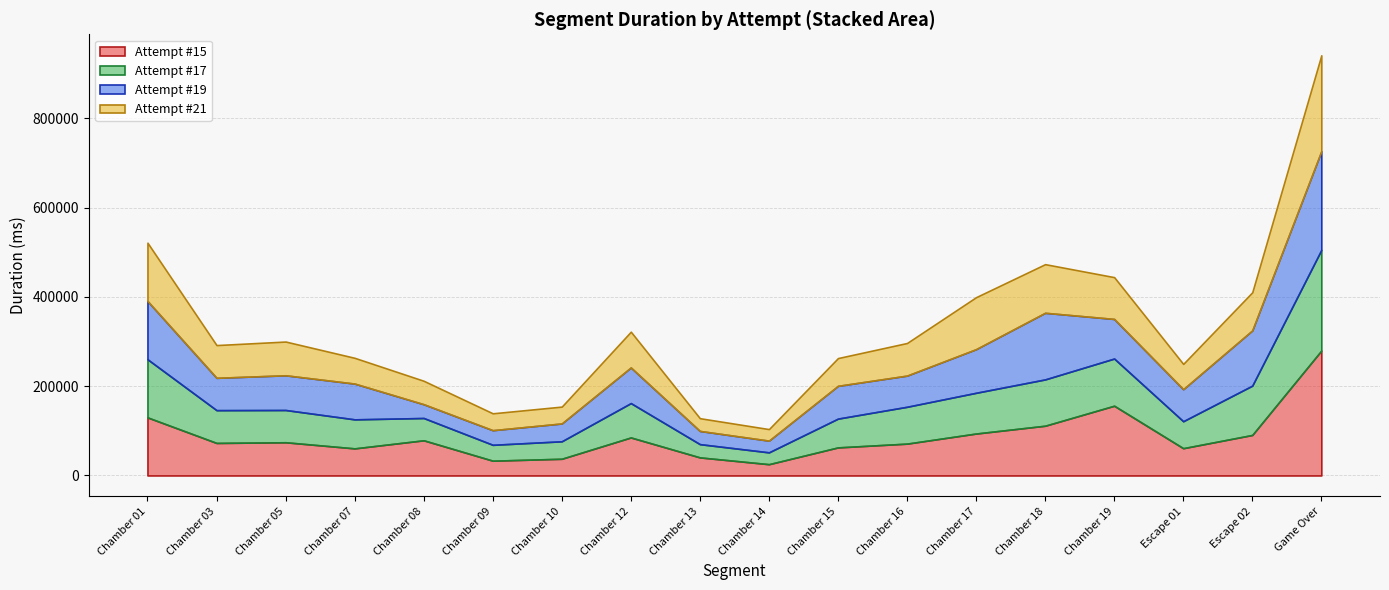

True or false: Attempt #21 has a value of 23179 at Chamber 18.

False